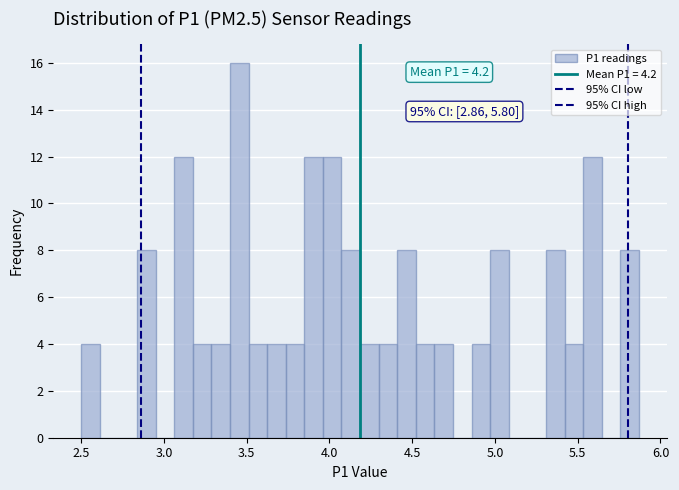

Read against the x-axis, roughly where is the centre of the tallest bar?

3.45